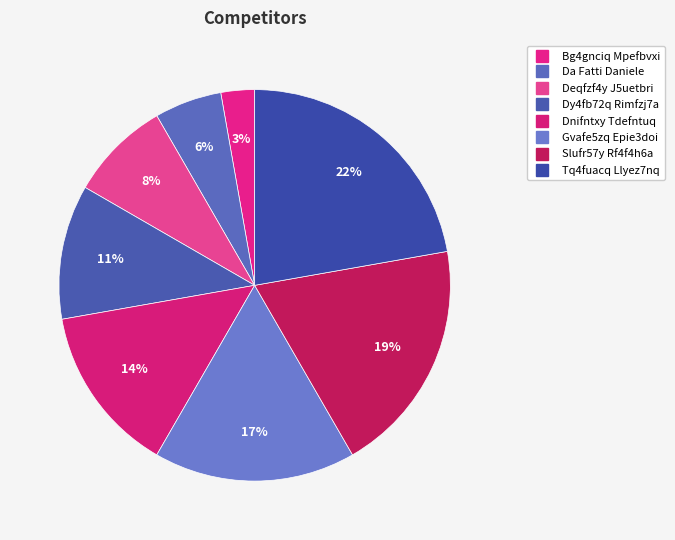

How many segments does this pie chart have?

8